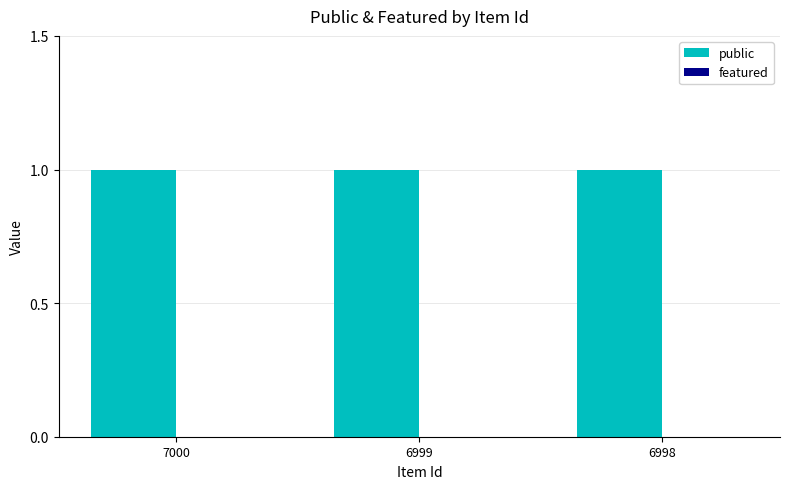

Reading right to left, what are all the values shown in this chart?

public: 6998=1	6999=1	7000=1
featured: 6998=0	6999=0	7000=0